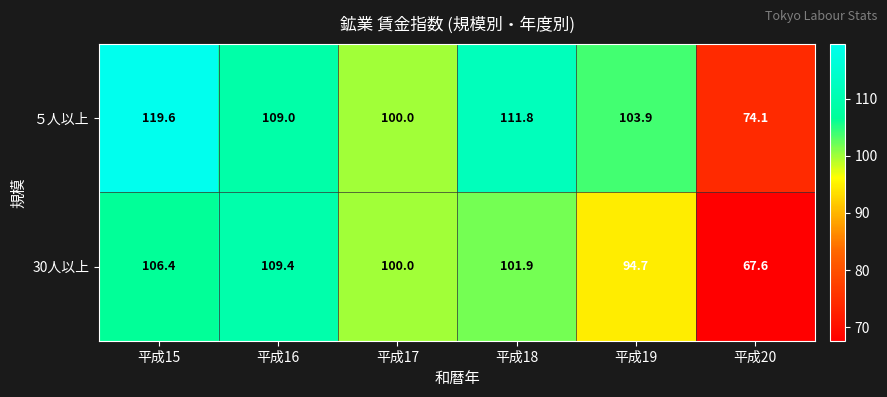

At which label is 30人以上 closest to 88?

平成19